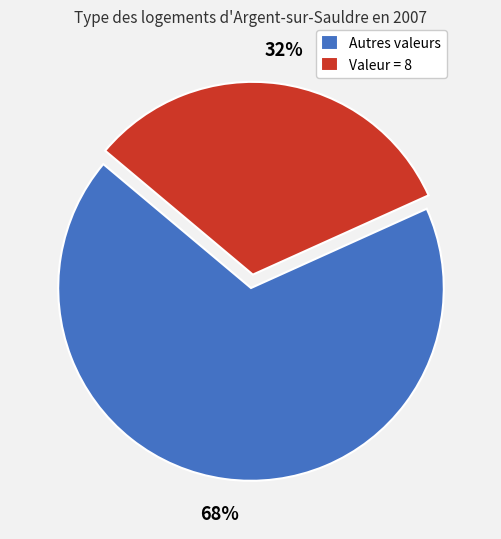

How many segments does this pie chart have?

2